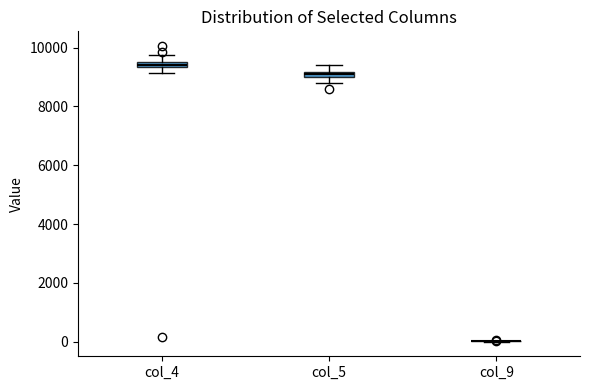

Where is the lower edge of the box for col_5 on the y-axis? The values are not printed on the chart, so give them approximately, as read against the axis.

9000